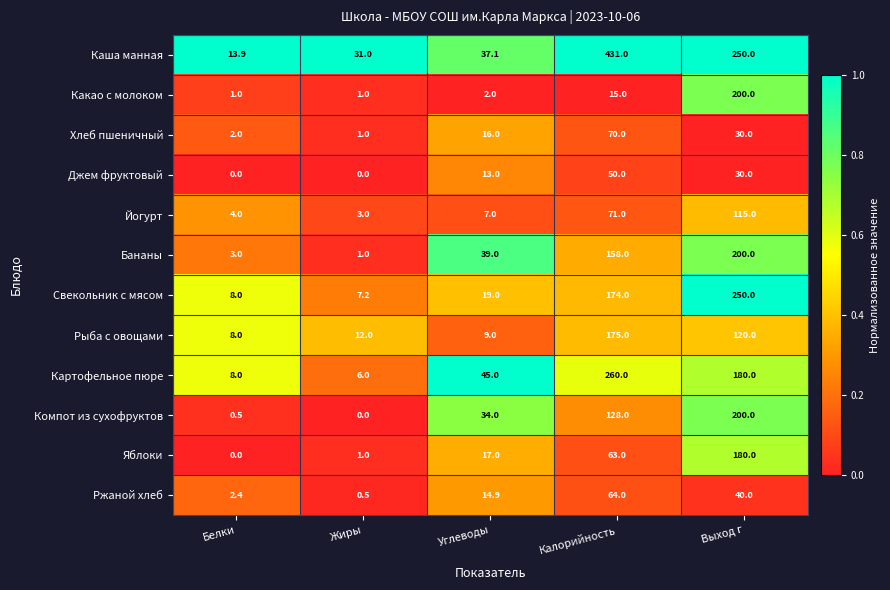

The value of Джем фруктовый at Белки is 0.0. True or false?

True